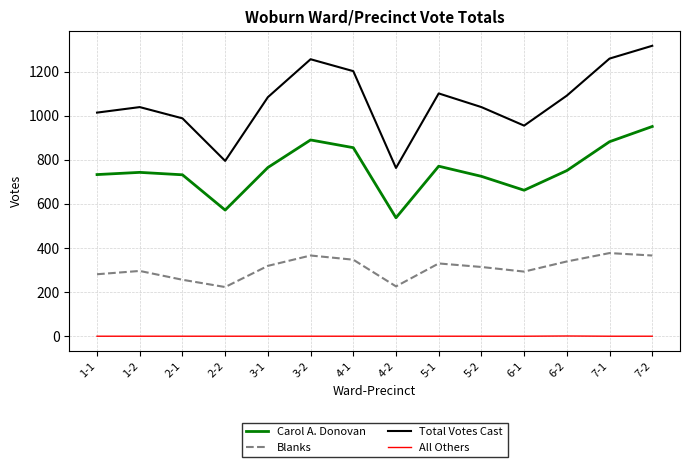

Is it true that Total Votes Cast equals 1064 at 2-2?

False